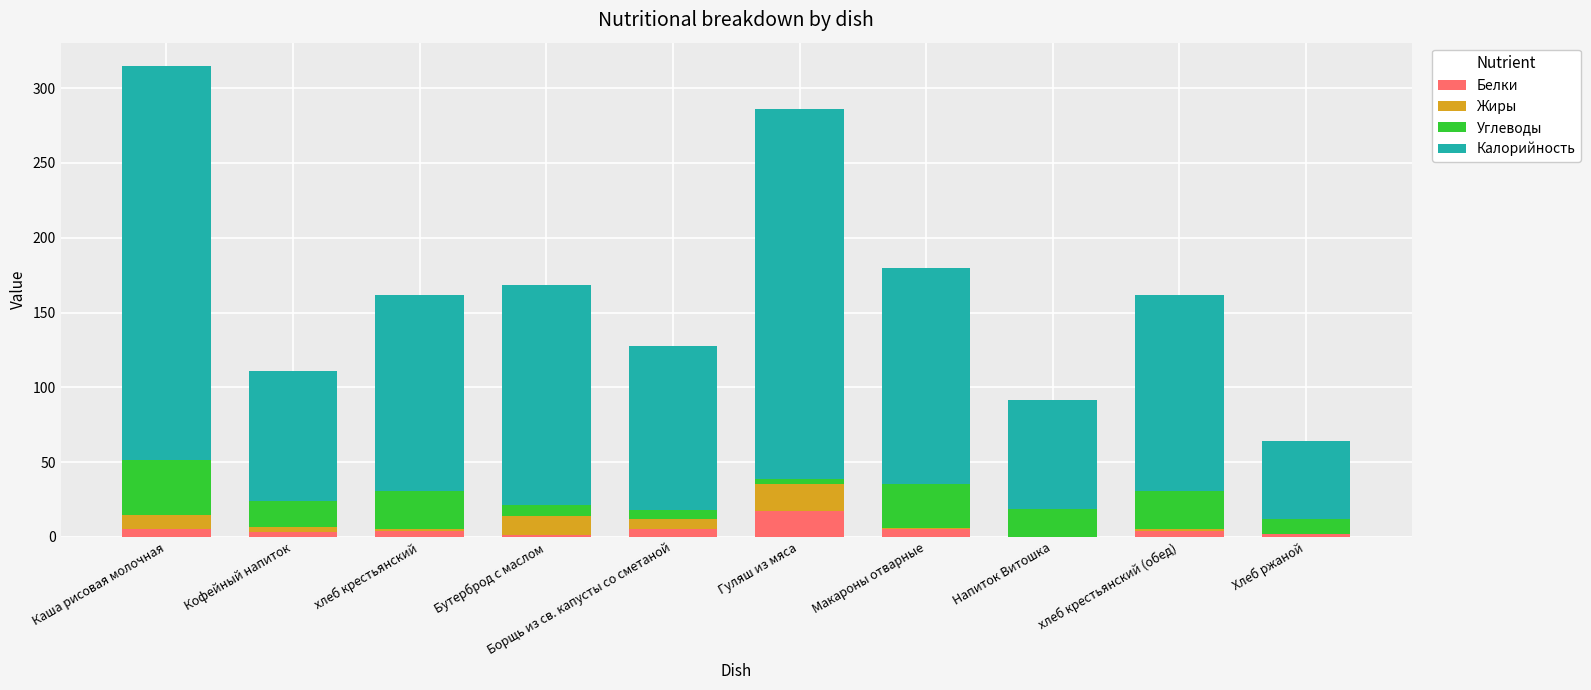

At which category is the sum across all series the highest?

Каша рисовая молочная